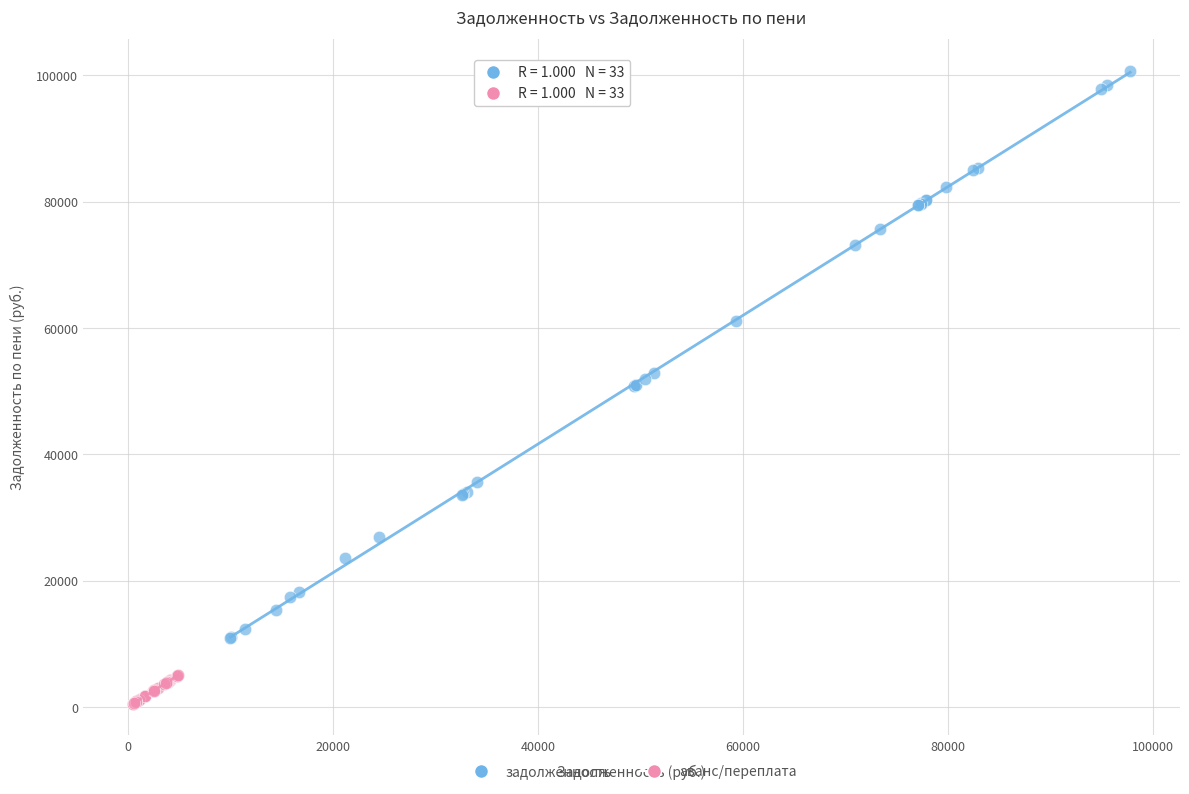

Which series contains the highest Y value?

задолженность